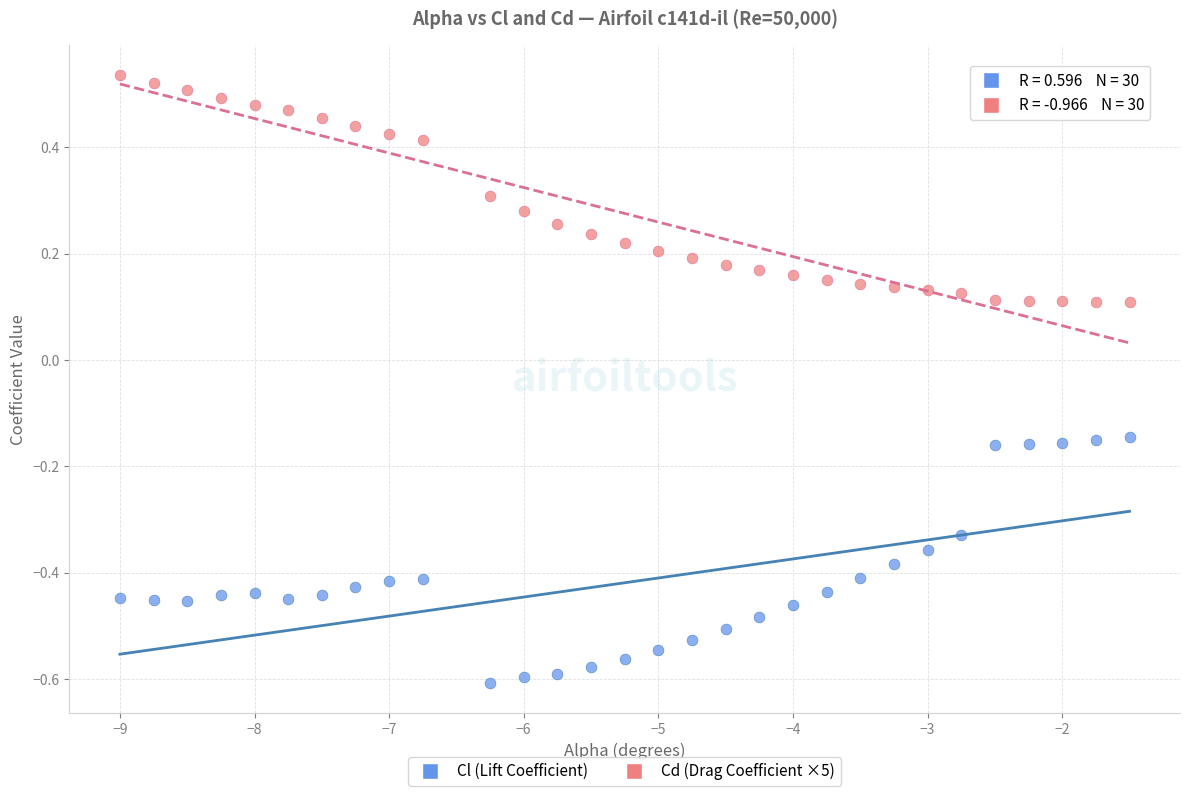

Which series reaches the maximum Y coordinate?

Cd (Drag Coefficient ×5)